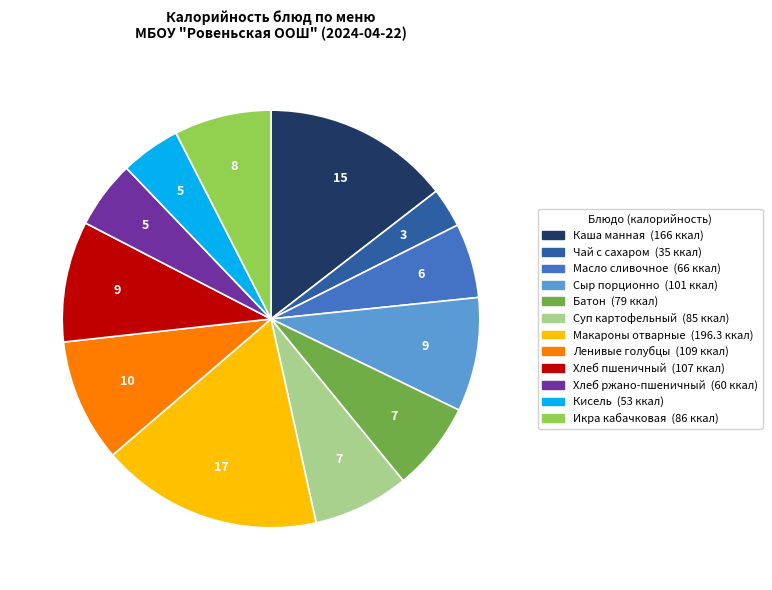

Does any single category account for the majority?

No